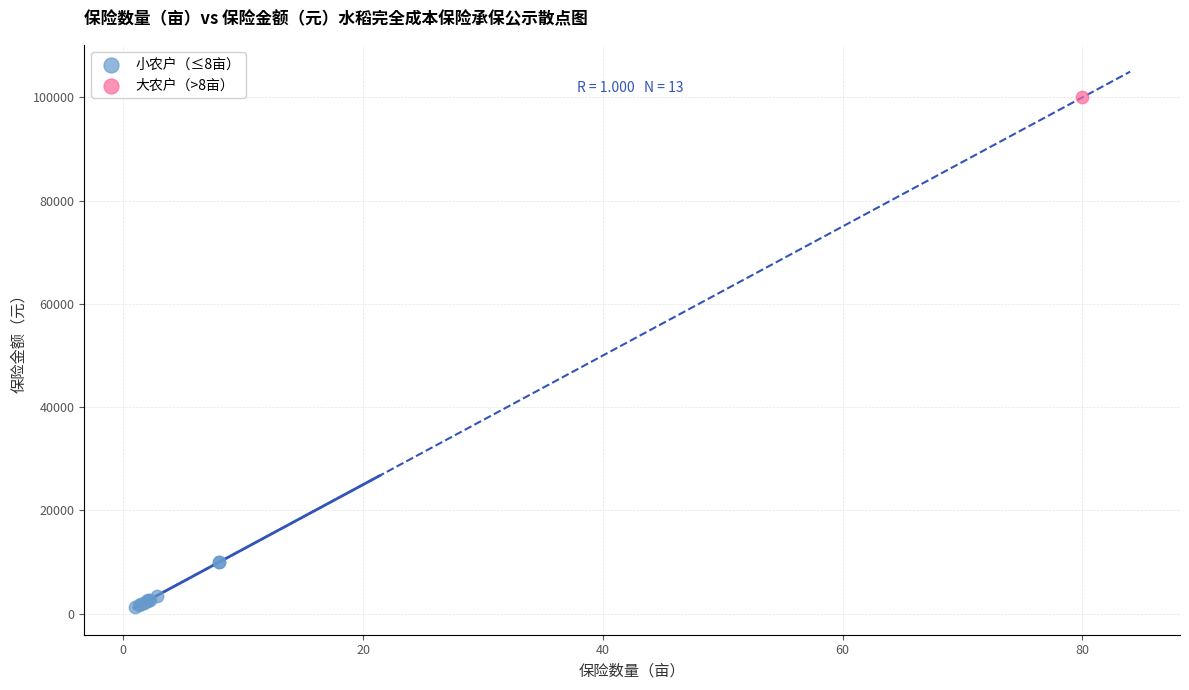

What are all the series names shown in the legend?

小农户（≤8亩）, 大农户（>8亩）